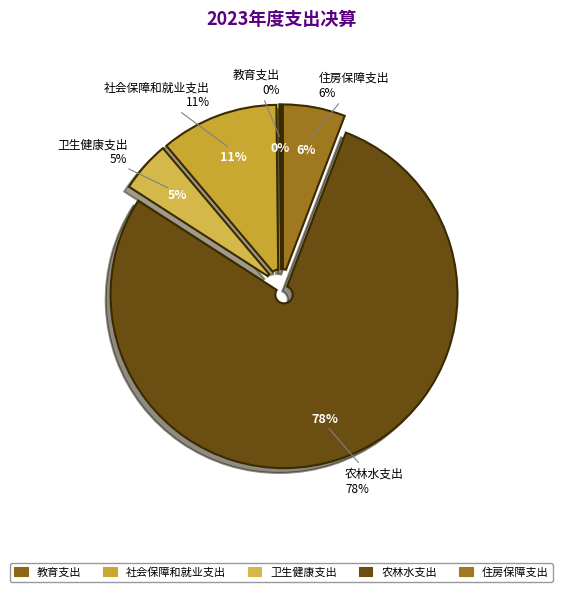

Rank the categories by value from lowest to highest.

教育支出, 卫生健康支出, 住房保障支出, 社会保障和就业支出, 农林水支出